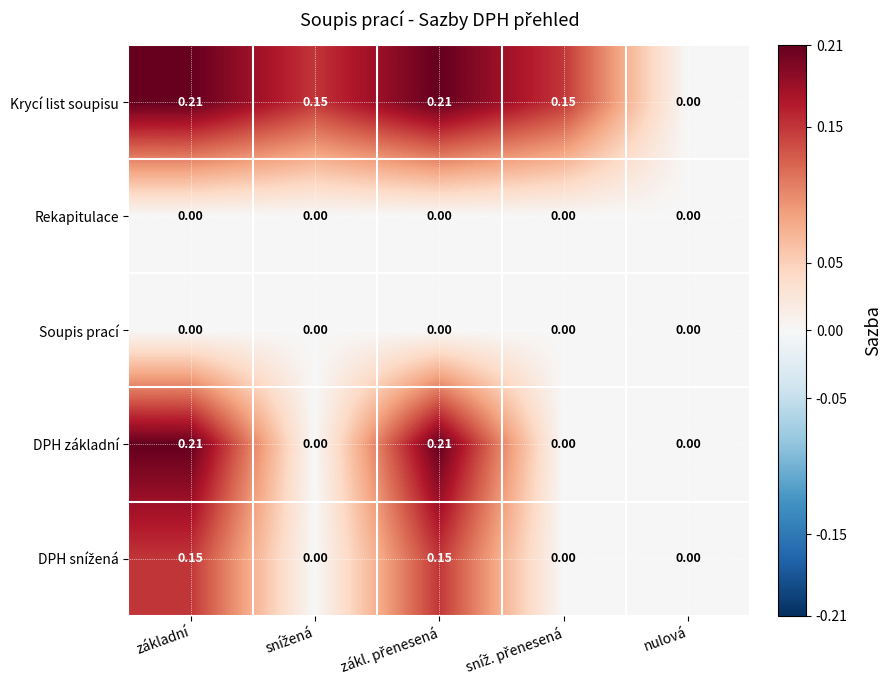

Which series has the largest total across all categories?

Krycí list soupisu